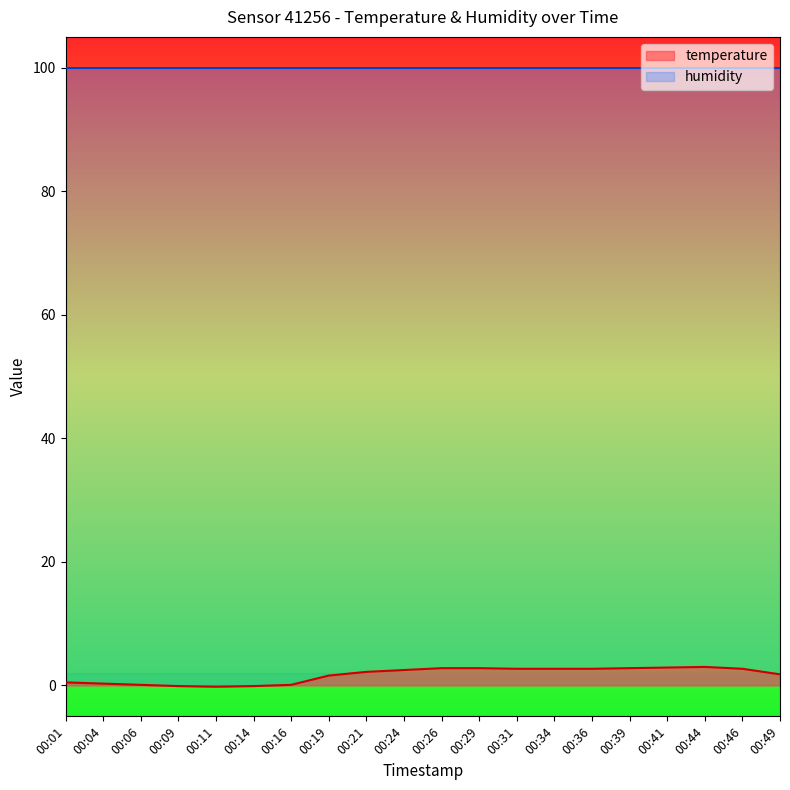

What is the difference between the values at 00:49 and 00:29?

1.0